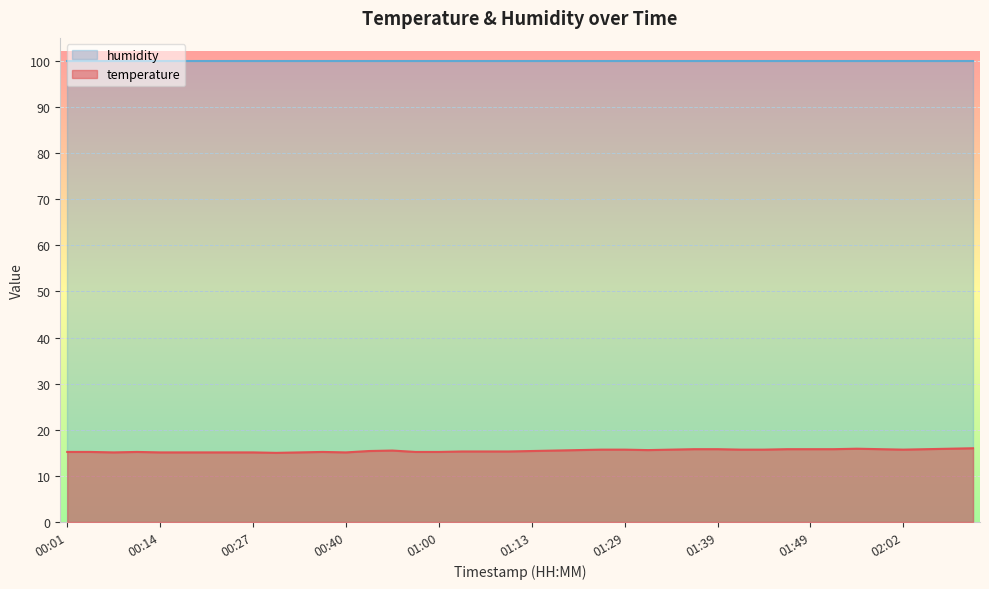

True or false: the data shows 4.6 at 00:46.

False